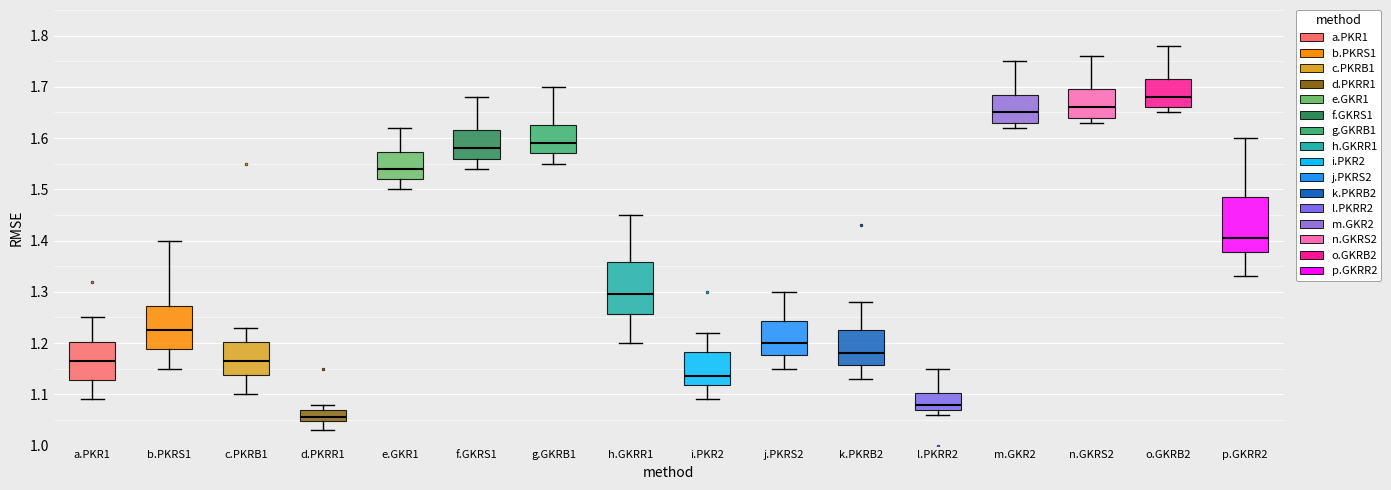

Reading left to right, transcribe this box plot: for each box, give where its median line is, the range the box spans, and where its two whiskers end, as read against the y-axis. The values are not printed on the chart, so give them approximately, as read against the axis.

a.PKR1: median 1.17, box 1.13 to 1.20, whiskers 1.09 to 1.25
b.PKRS1: median 1.23, box 1.19 to 1.27, whiskers 1.15 to 1.40
c.PKRB1: median 1.17, box 1.14 to 1.20, whiskers 1.10 to 1.23
d.PKRR1: median 1.06, box 1.05 to 1.07, whiskers 1.03 to 1.08
e.GKR1: median 1.54, box 1.52 to 1.57, whiskers 1.50 to 1.62
f.GKRS1: median 1.58, box 1.56 to 1.62, whiskers 1.54 to 1.68
g.GKRB1: median 1.59, box 1.57 to 1.63, whiskers 1.55 to 1.70
h.GKRR1: median 1.30, box 1.26 to 1.36, whiskers 1.20 to 1.45
i.PKR2: median 1.14, box 1.12 to 1.18, whiskers 1.09 to 1.22
j.PKRS2: median 1.20, box 1.18 to 1.24, whiskers 1.15 to 1.30
k.PKRB2: median 1.18, box 1.16 to 1.23, whiskers 1.13 to 1.28
l.PKRR2: median 1.08, box 1.07 to 1.10, whiskers 1.06 to 1.15
m.GKR2: median 1.65, box 1.63 to 1.69, whiskers 1.62 to 1.75
n.GKRS2: median 1.66, box 1.64 to 1.70, whiskers 1.63 to 1.76
o.GKRB2: median 1.68, box 1.66 to 1.72, whiskers 1.65 to 1.78
p.GKRR2: median 1.41, box 1.38 to 1.49, whiskers 1.33 to 1.60